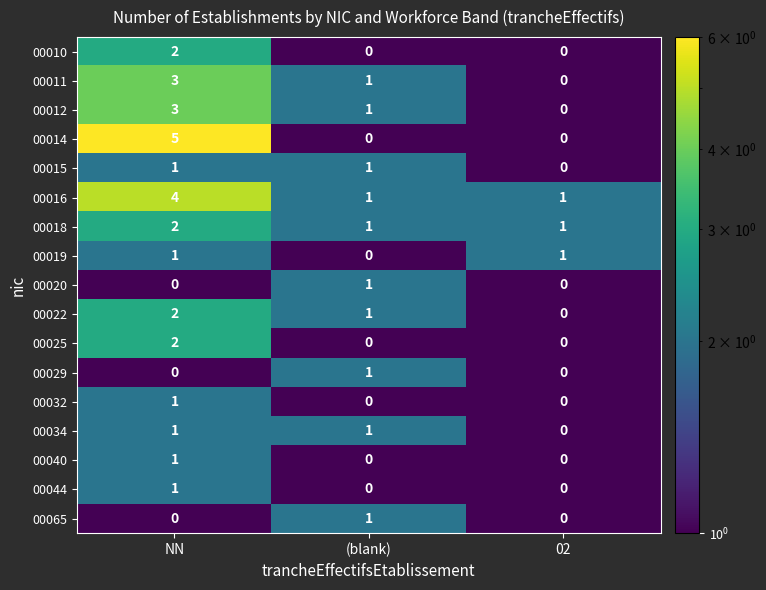

The value of 00022 at (blank) is 2. True or false?

False